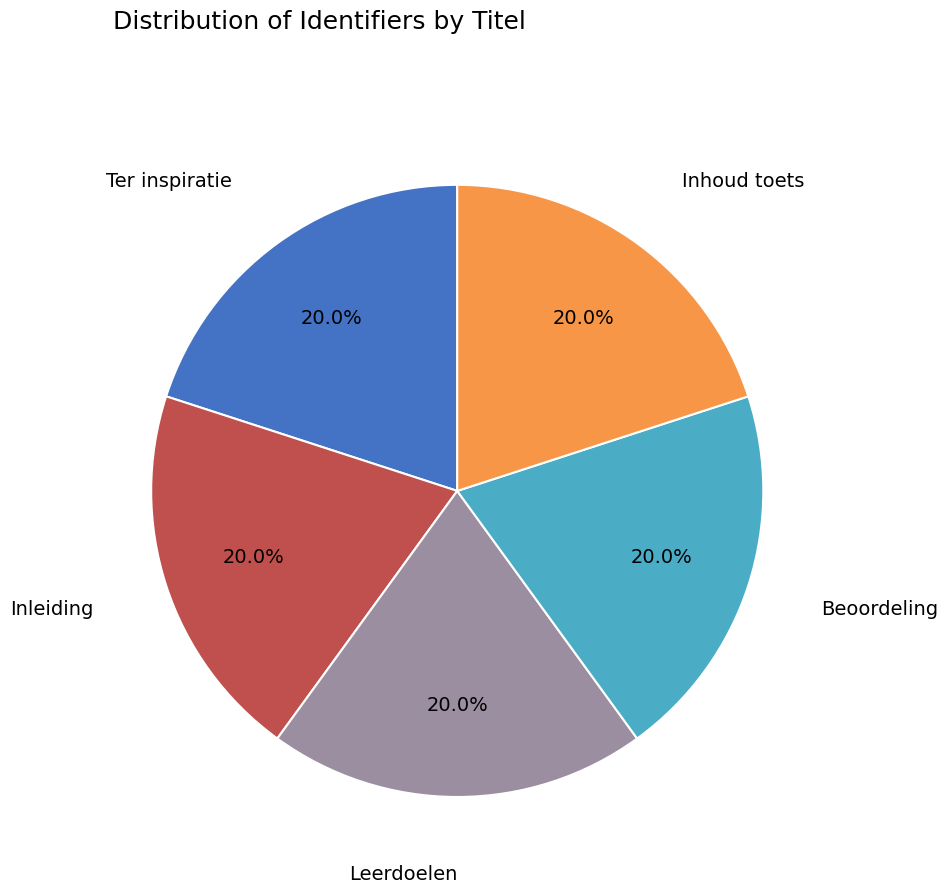

Is there any slice that represents more than half of the pie?

No